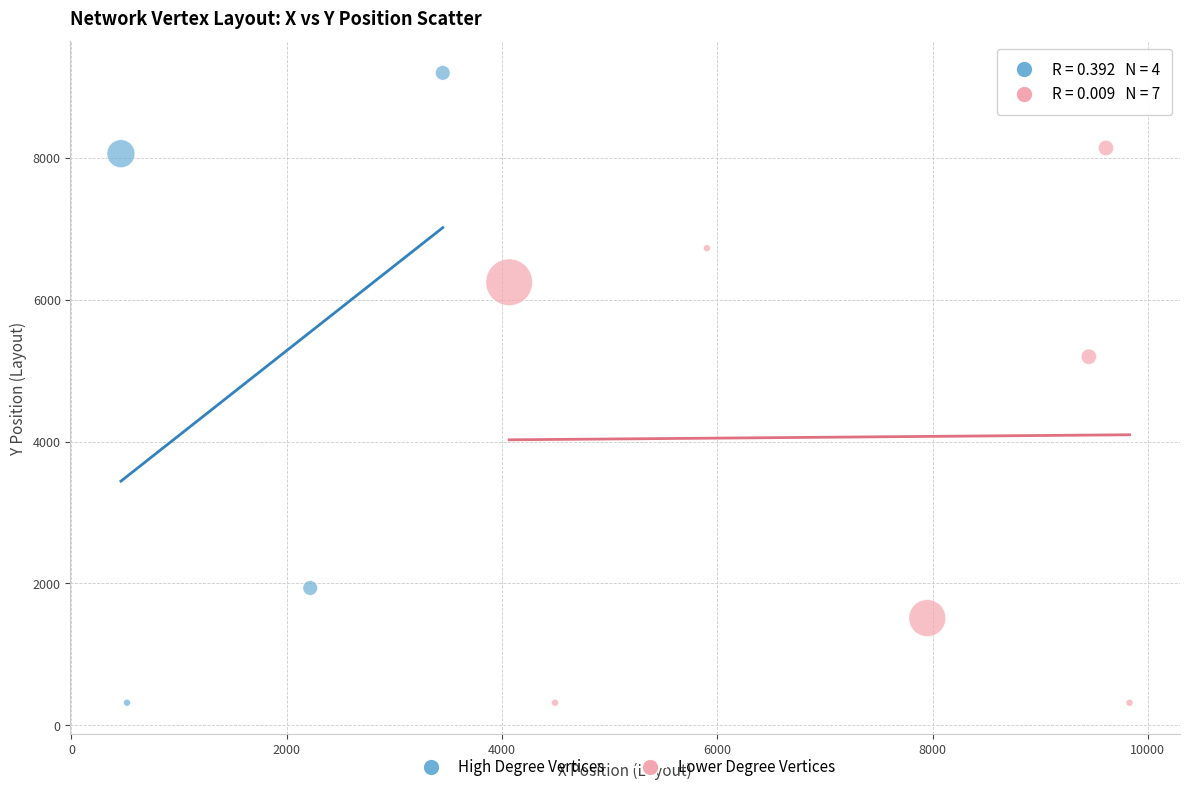

Which series has the largest Y range (max minus min)?

High Degree Vertices